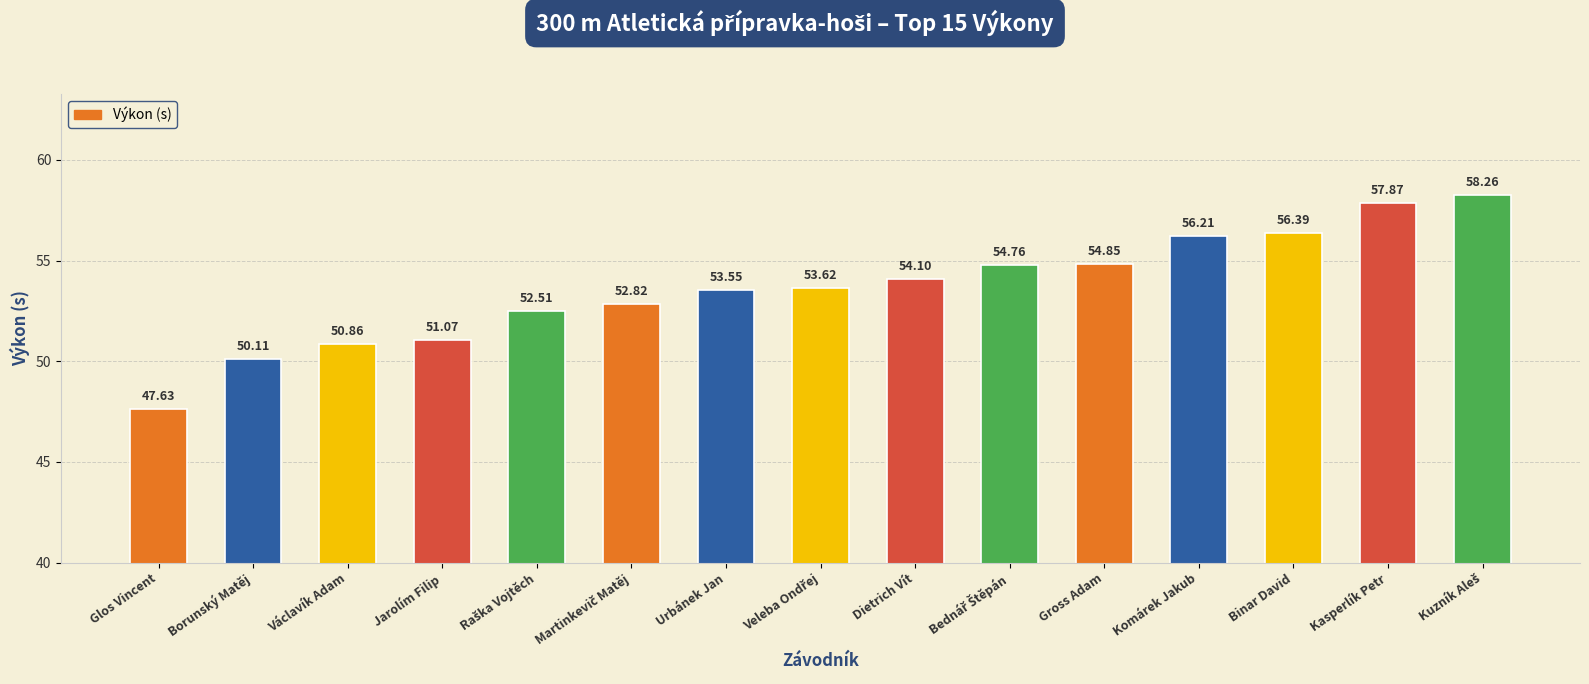

Approximately how many times larger is the value at Kasperlík Petr compared to Jarolím Filip?

1.1